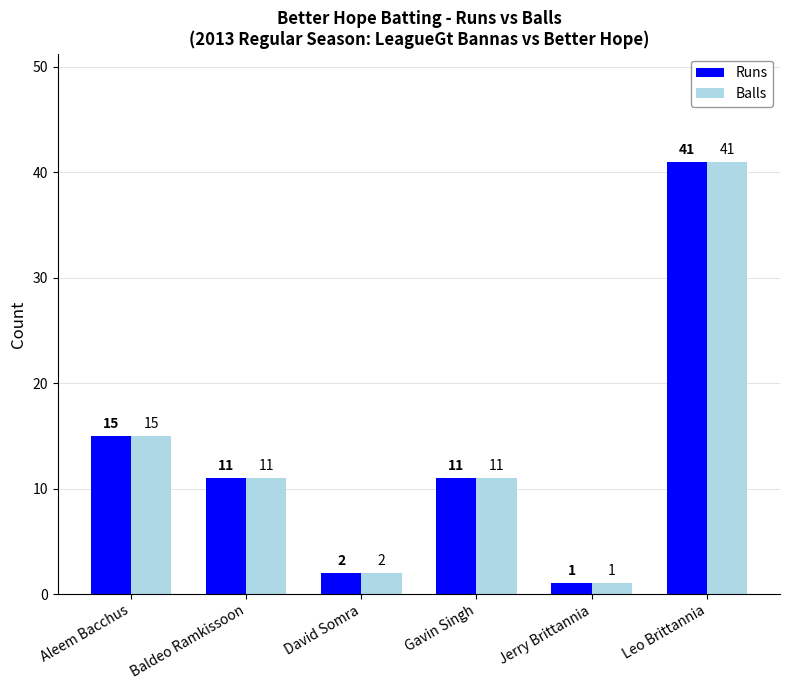

Is it true that Runs equals 6 at Aleem Bacchus?

False